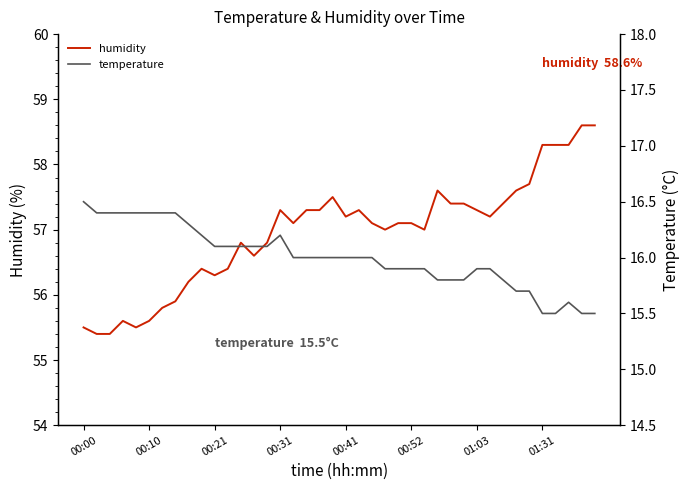

At which label does temperature first exceed 16?

00:00